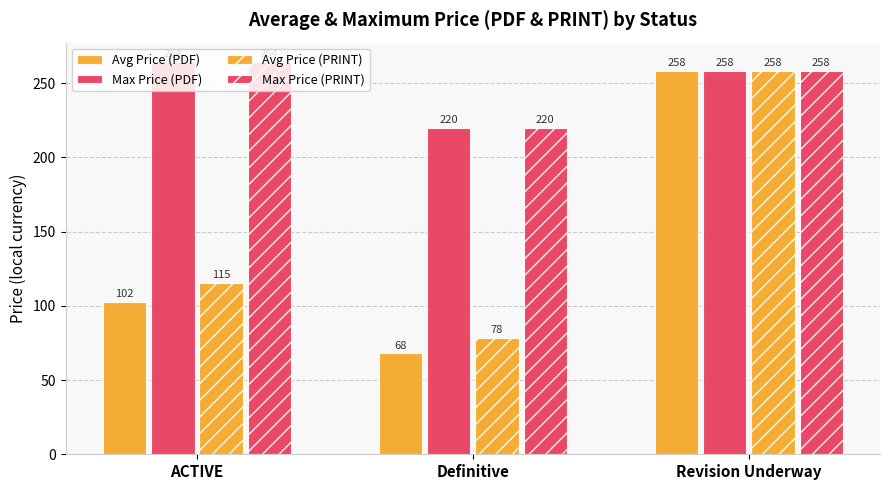

What is the difference between the maximum and minimum values in the Avg Price (PRINT) series?

179.5